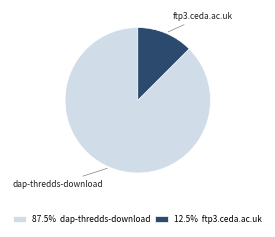

Is the sum of ftp3.ceda.ac.uk and dap-thredds-download greater than half?

Yes